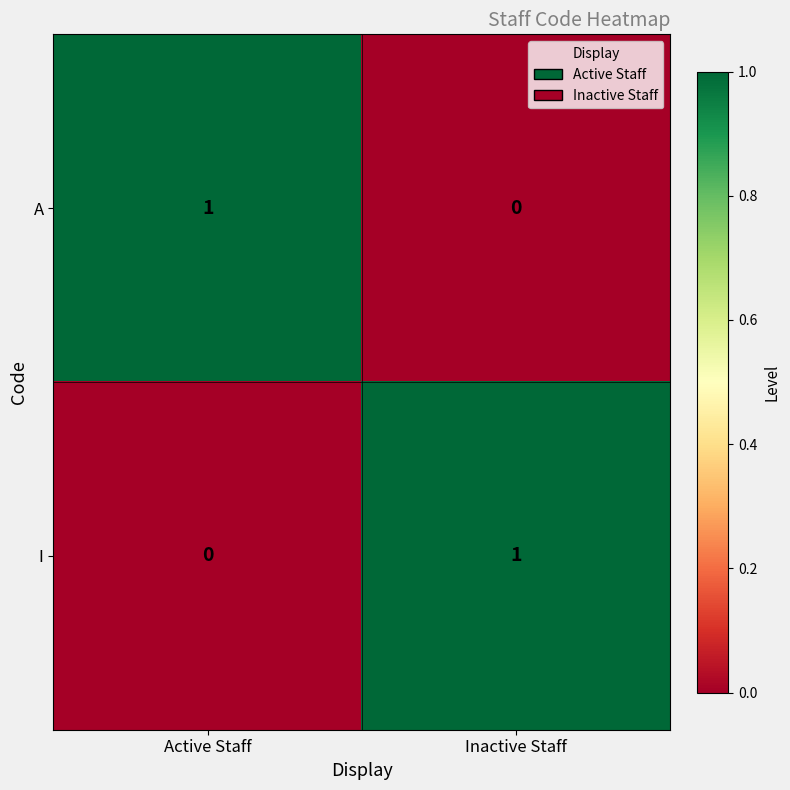

The value of I at Inactive Staff is 1. True or false?

True